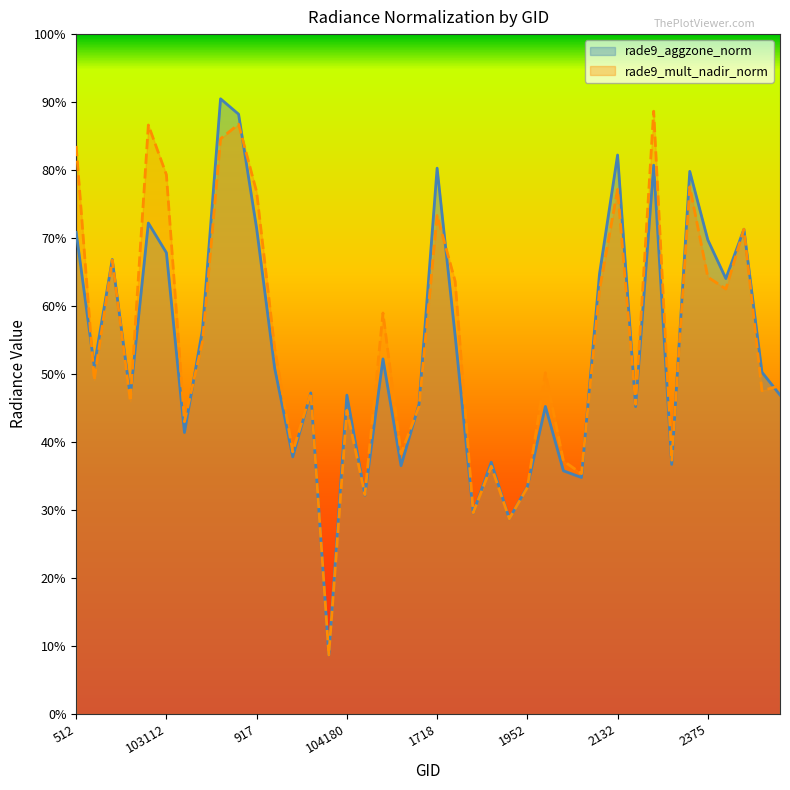

Where is the first local minimum for rade9_mult_nadir_norm?

102744